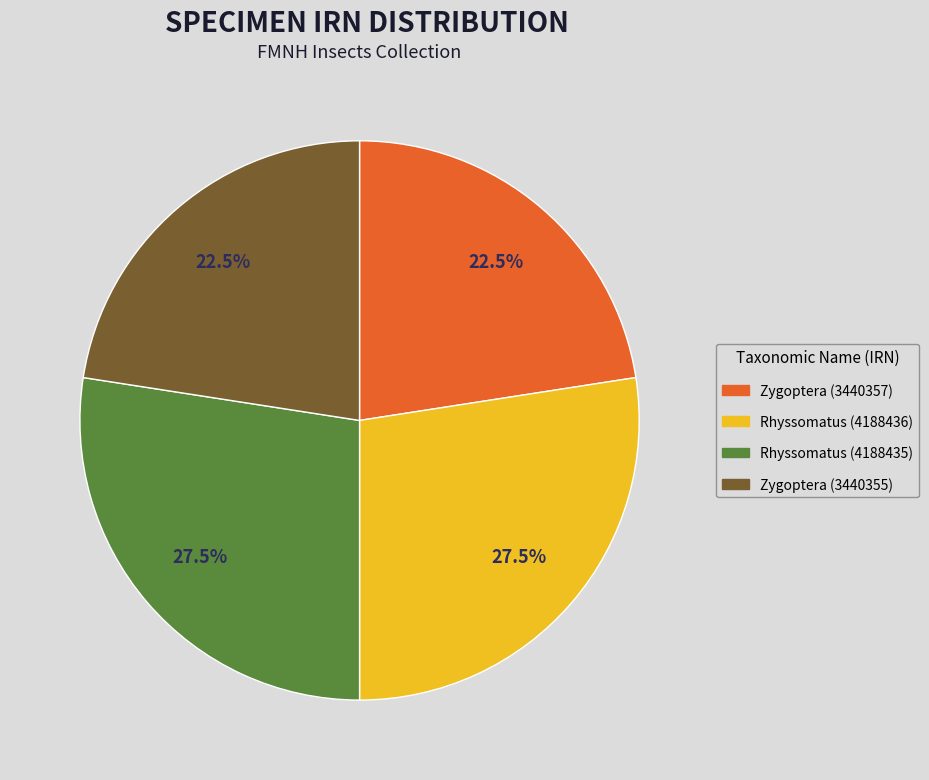

The Rhyssomatus (4188435) slice represents 22% of the pie. True or false?

False